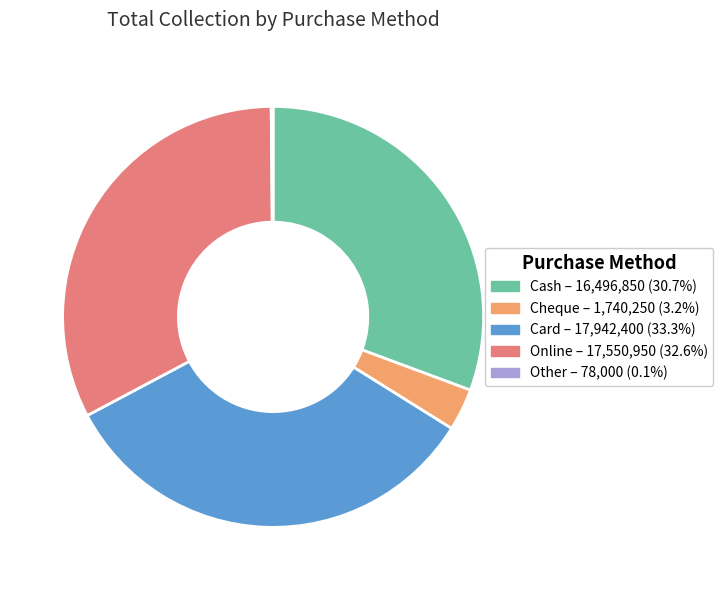

Is there any slice that represents more than half of the pie?

No